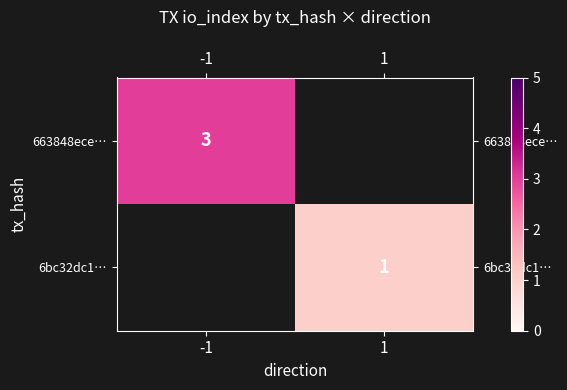

Is it true that 663848ece… equals 3 at -1?

True